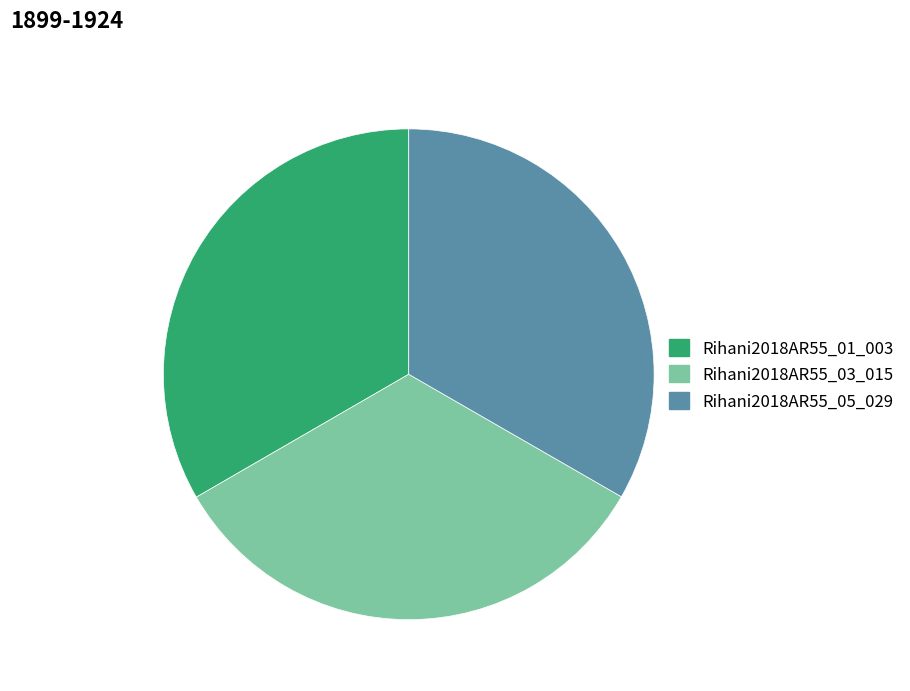

Count the number of slices in the pie.

3